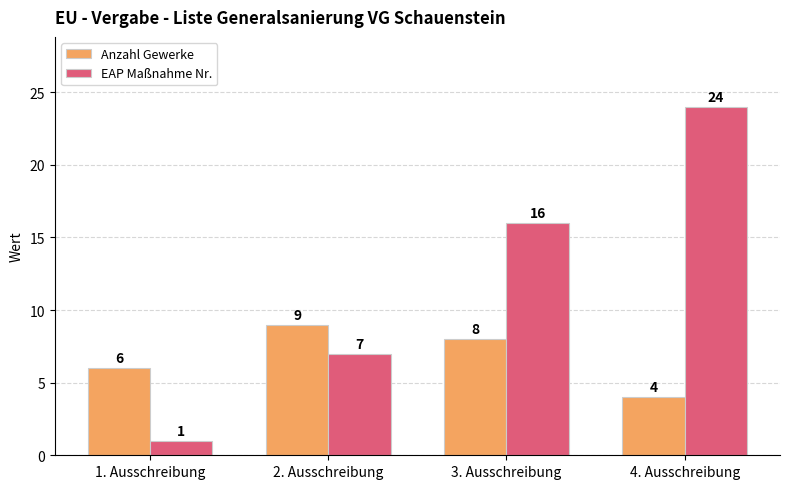

What are all the series names shown in the legend?

Anzahl Gewerke, EAP Maßnahme Nr.